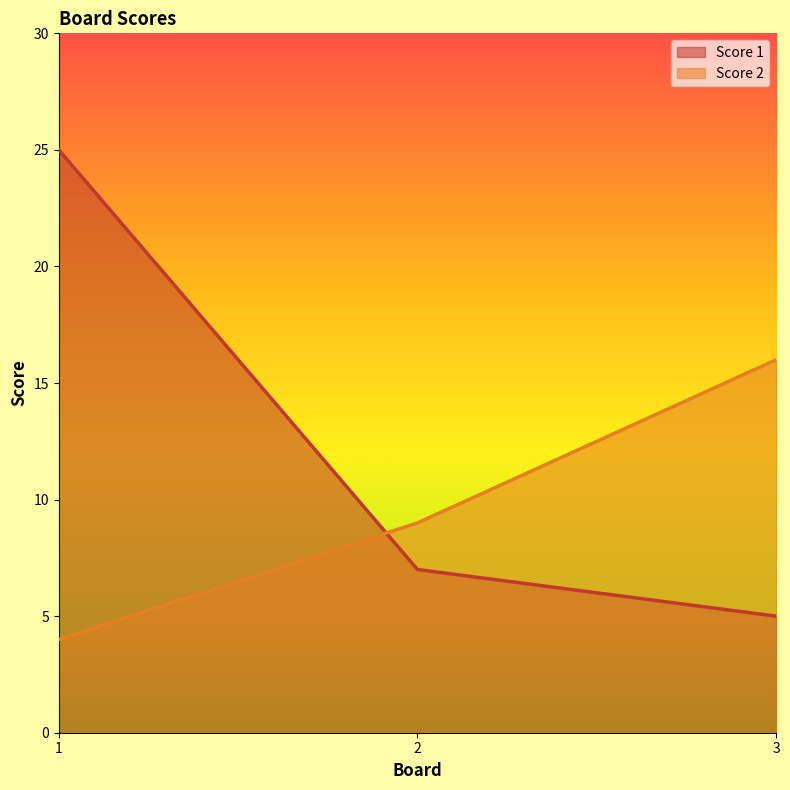

Is it true that Score 2 equals 25 at 3?

False